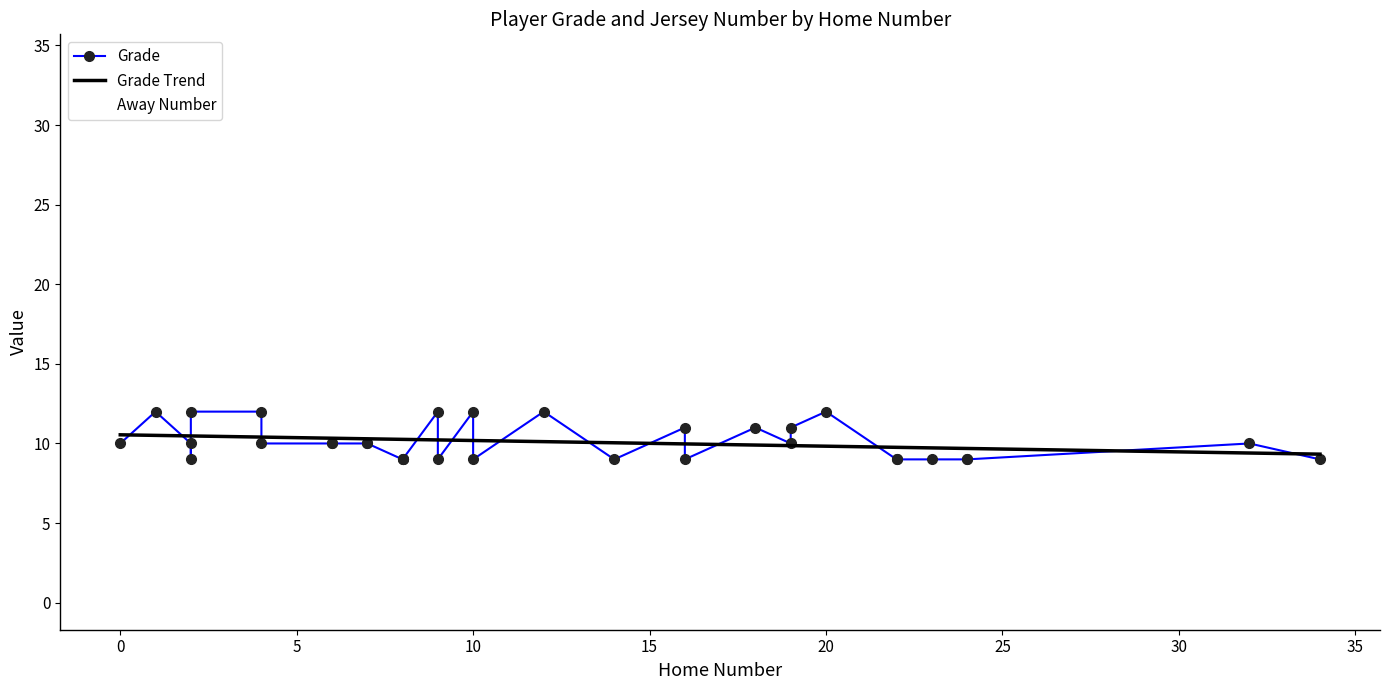

Which series ends up on top after the final intersection of Grade and Away Number?

Grade